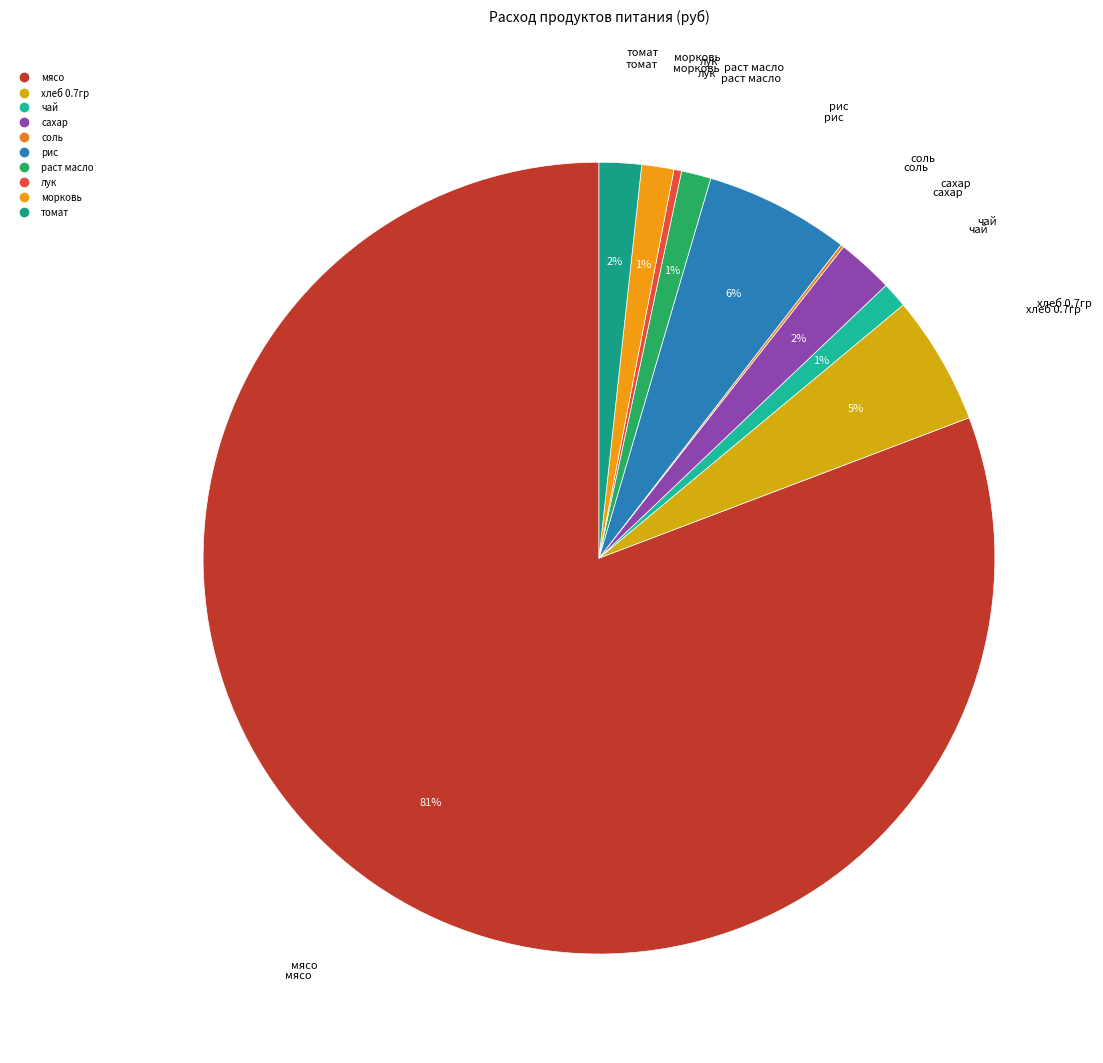

Is it true that лук is 0% of the pie?

True